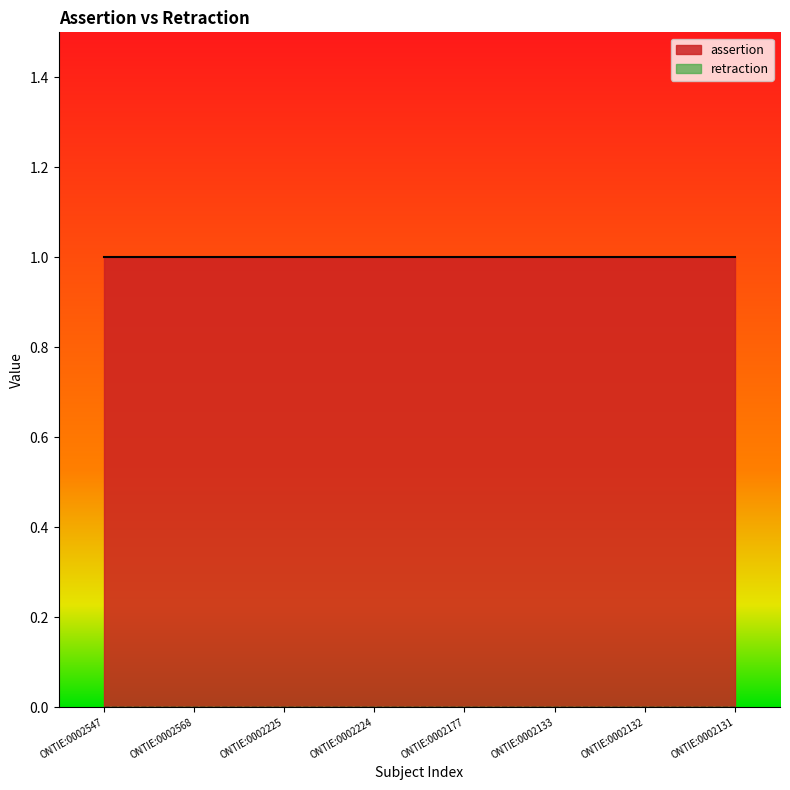

What is the value of the assertion point at the 5th from the left?

1